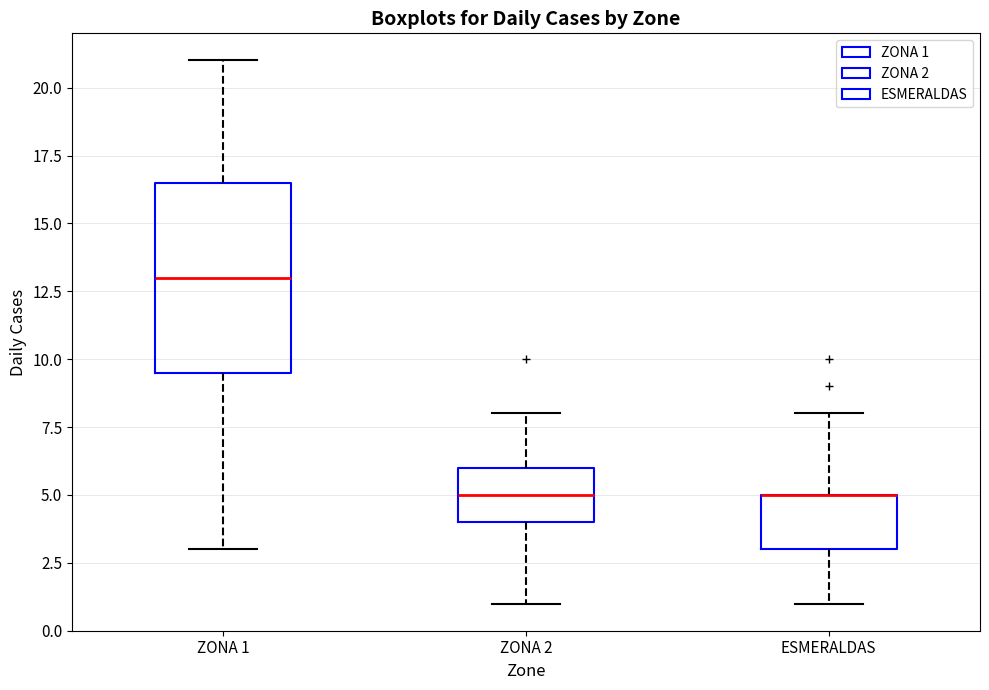

Reading left to right, read every box against the y-axis: the position of its median line, the range the box covers, and the ends of its whiskers. The values are not printed on the chart, so give them approximately, as read against the axis.

ZONA 1: median 13.0, box 9.5 to 16.5, whiskers 3.0 to 21.0
ZONA 2: median 5.0, box 4.0 to 6.0, whiskers 1.0 to 8.0
ESMERALDAS: median 5.0 (drawn on the box's upper edge), box 3.0 to 5.0, whiskers 1.0 to 8.0